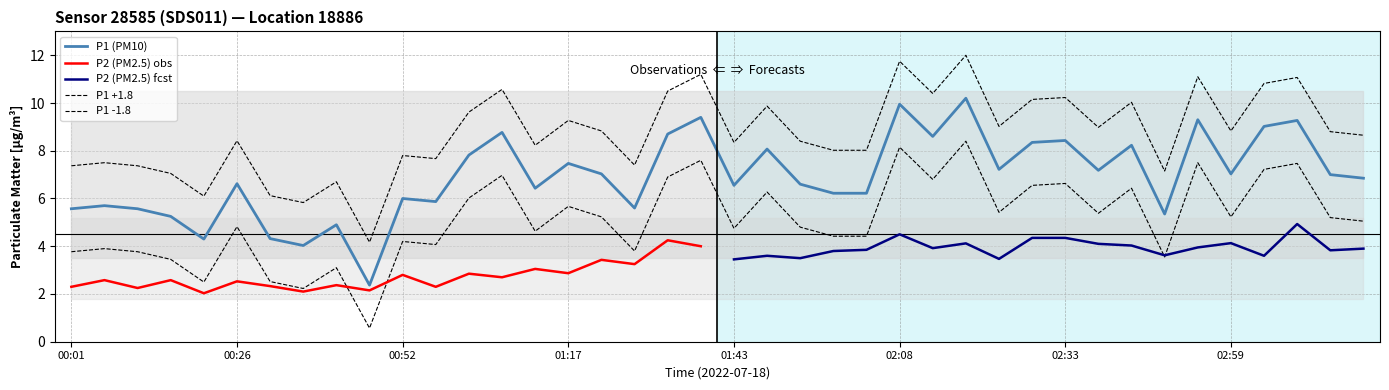

Reading left to right, transcribe all the data shown in this chart.

00:01=5.6	00:06=5.7	00:11=5.6	00:16=5.2	00:21=4.3	00:26=6.6	00:31=4.3	00:36=4.0	00:41=4.9	00:47=2.4	00:52=6.0	00:57=5.9	01:02=7.8	01:07=8.8	01:12=6.4	01:17=7.5	01:22=7.0	01:27=5.6	01:32=8.7	01:38=9.4	01:43=6.5	01:48=8.1	01:53=6.6	01:58=6.2	02:03=6.2	02:08=9.9	02:13=8.6	02:18=10.2	02:23=7.2	02:28=8.3	02:33=8.4	02:38=7.2	02:43=8.2	02:49=5.3	02:54=9.3	02:59=7.0	03:04=9.0	03:09=9.3	03:14=7.0	03:19=6.8